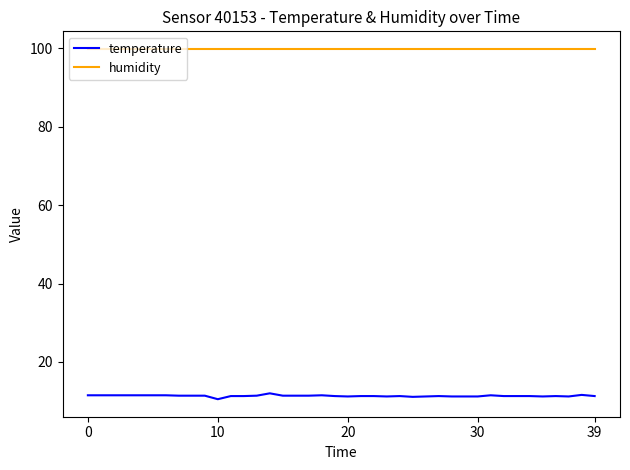

List the series in order of their overall mean, lowest first.

temperature, humidity